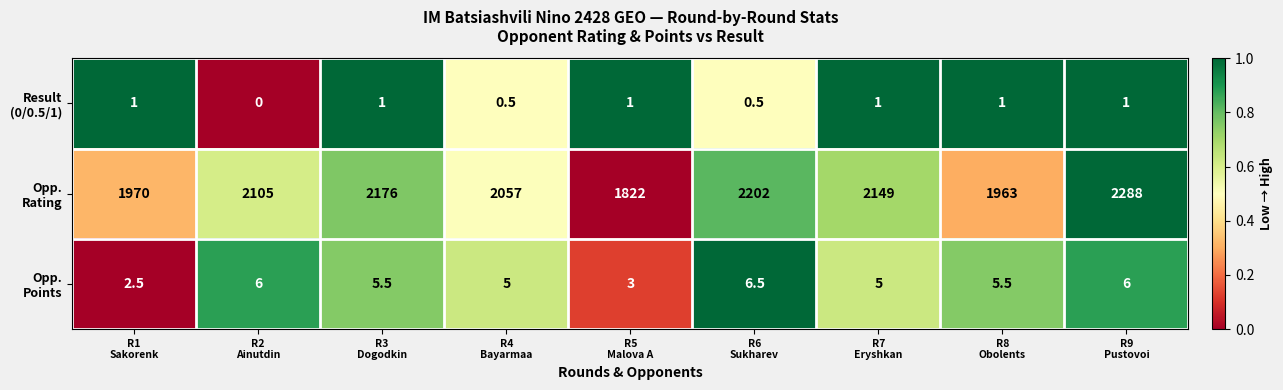

At how many categories does at least one series exceed 1504?

9